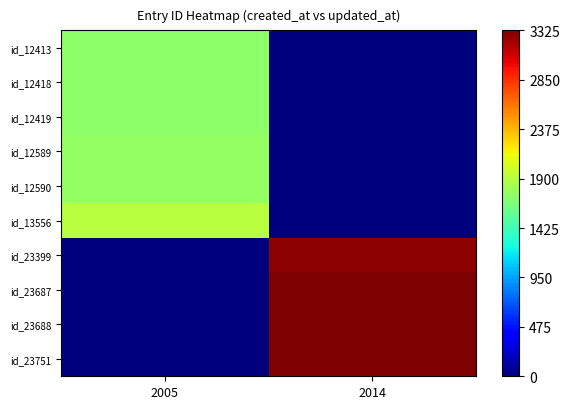

How many data points does each series have?

2